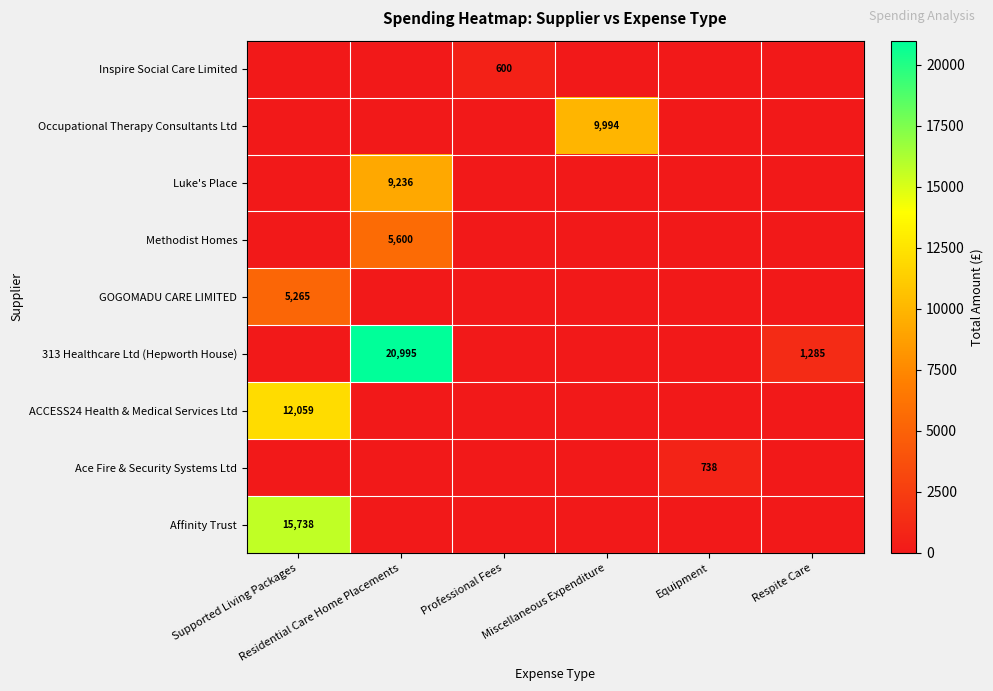

Which series has the largest total across all categories?

313 Healthcare Ltd (Hepworth House)